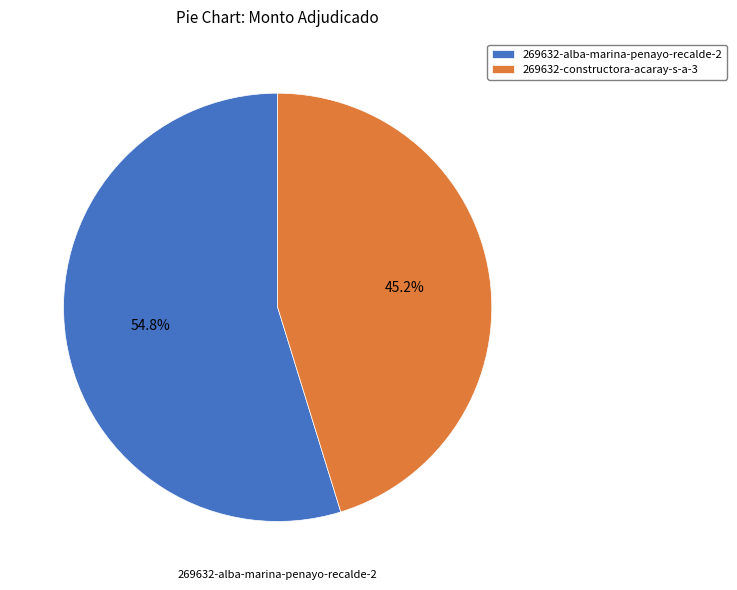

To the nearest percent, what percentage of the pie is 269632-constructora-acaray-s-a-3?

45%